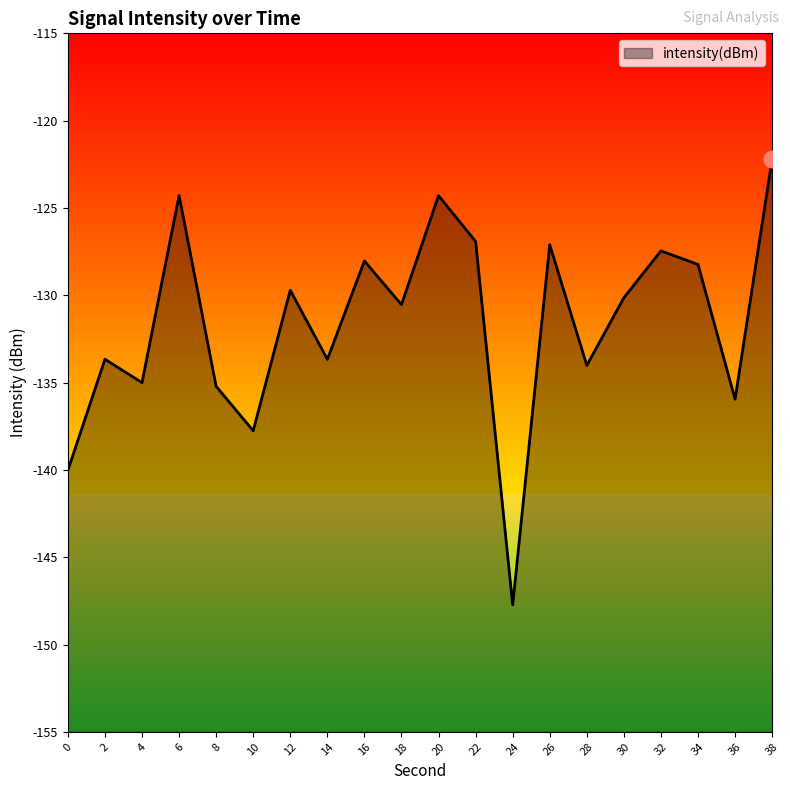

Reading left to right, what are all the values shown in this chart?

0=-140.0	2=-133.7	4=-135.0	6=-124.3	8=-135.2	10=-137.8	12=-129.7	14=-133.7	16=-128.0	18=-130.5	20=-124.3	22=-126.9	24=-147.7	26=-127.1	28=-134.0	30=-130.1	32=-127.5	34=-128.2	36=-135.9	38=-122.2